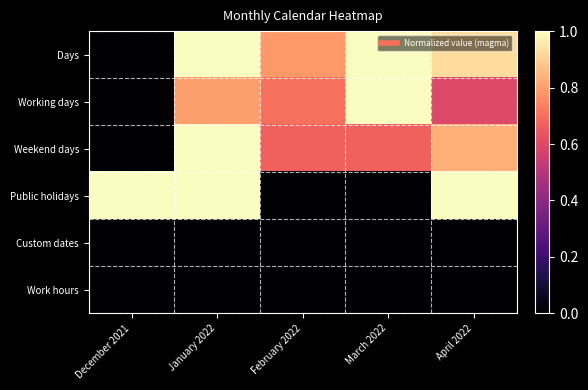

Between December 2021 and February 2022, which is larger?

February 2022